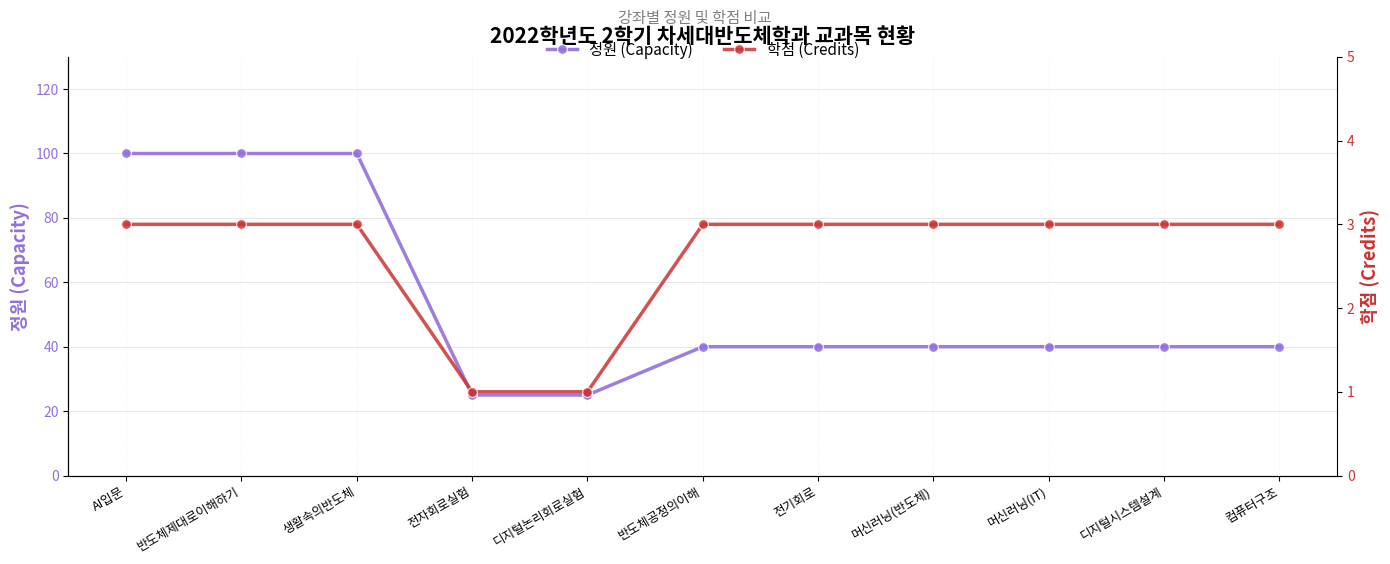

True or false: 학점 (Credits) and 정원 (Capacity) intersect in this chart.

False